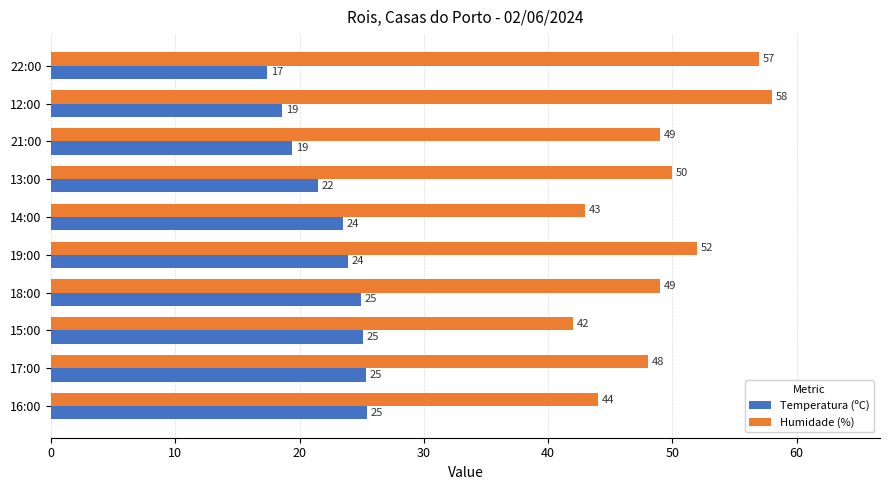

The Temperatura (ºC) series shows 39.4 at 14:00. True or false?

False